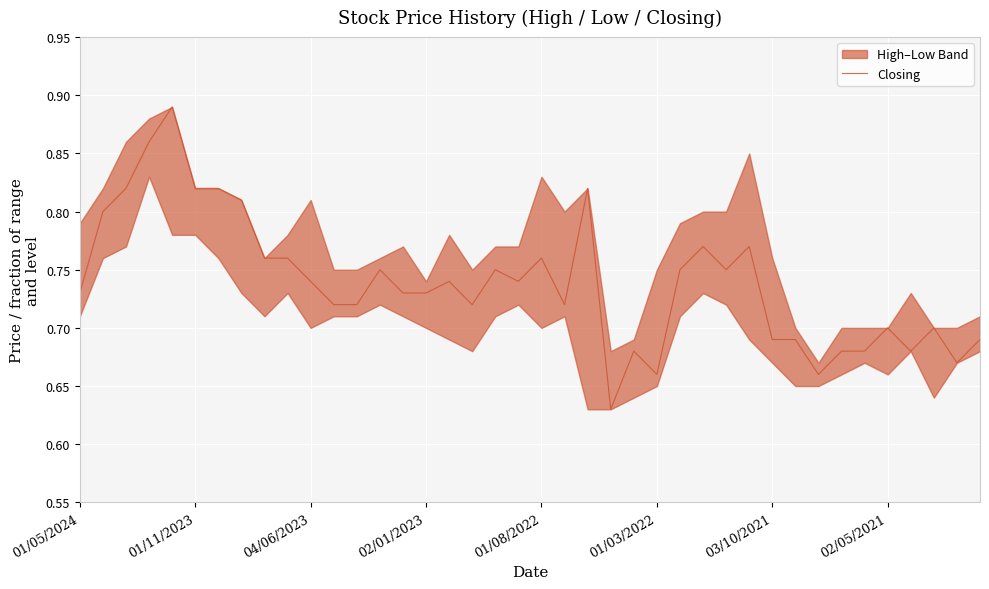

Which category has the lowest value across all series?

23